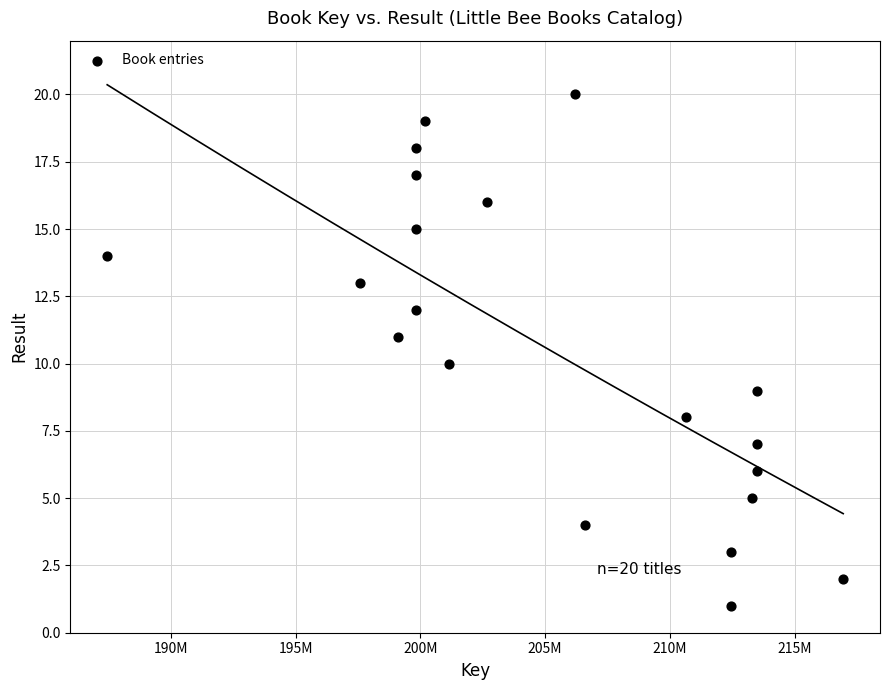

What is the range of Y values (max minus min)?

19